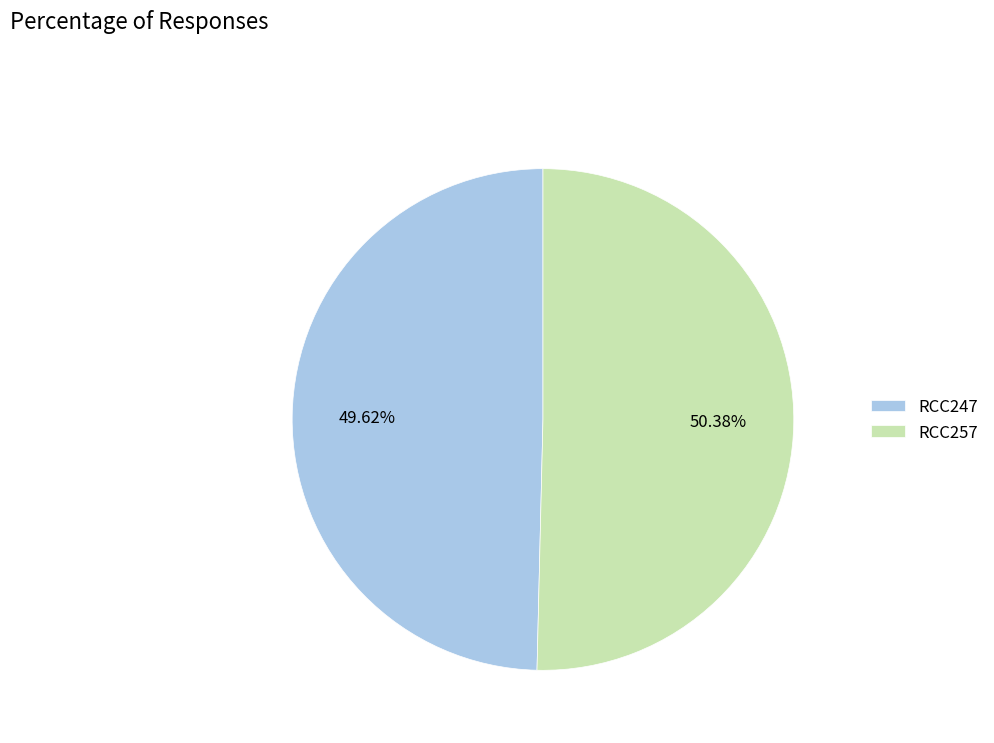

To the nearest percent, what percentage of the pie is RCC257?

50%